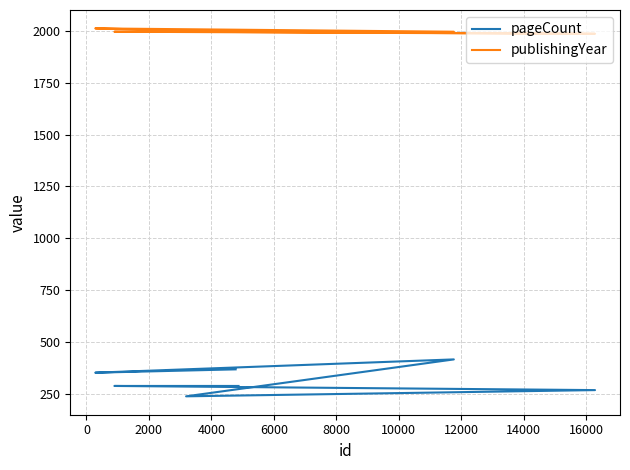

Between 2000 and 4000, which series saw the biggest shift?

pageCount